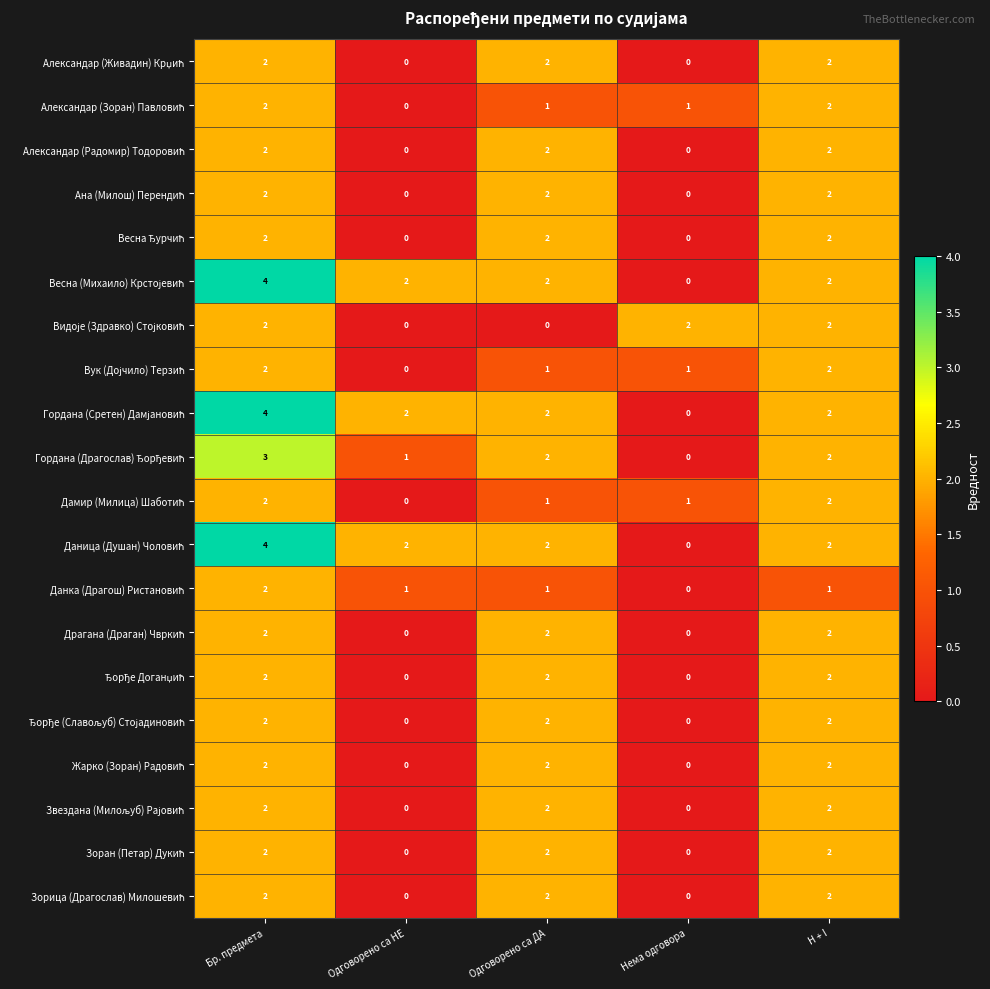

At which category is the sum across all series the highest?

Бр. предмета